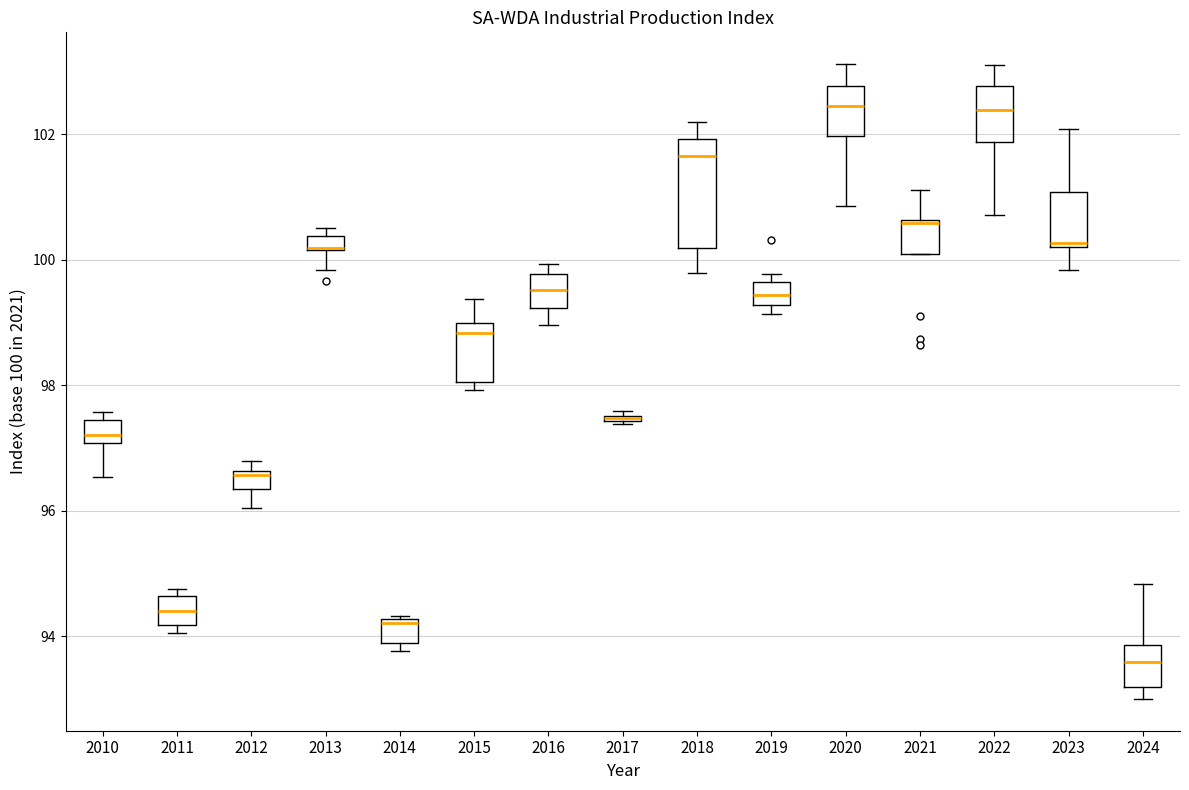

Which box is the tallest, from its lower edge to its upper edge?

2018